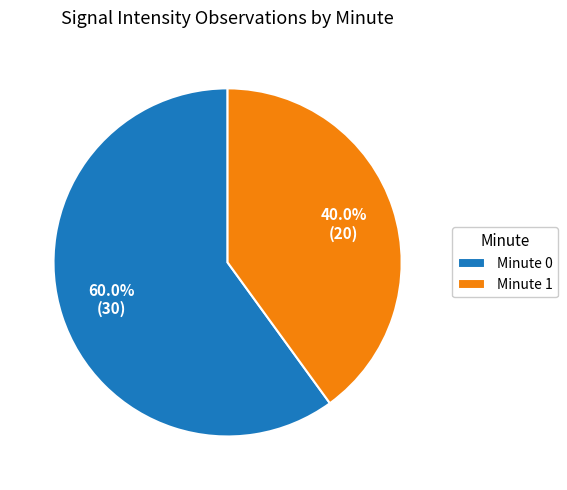

What percentage is NOT represented by Minute 1?

60.0%